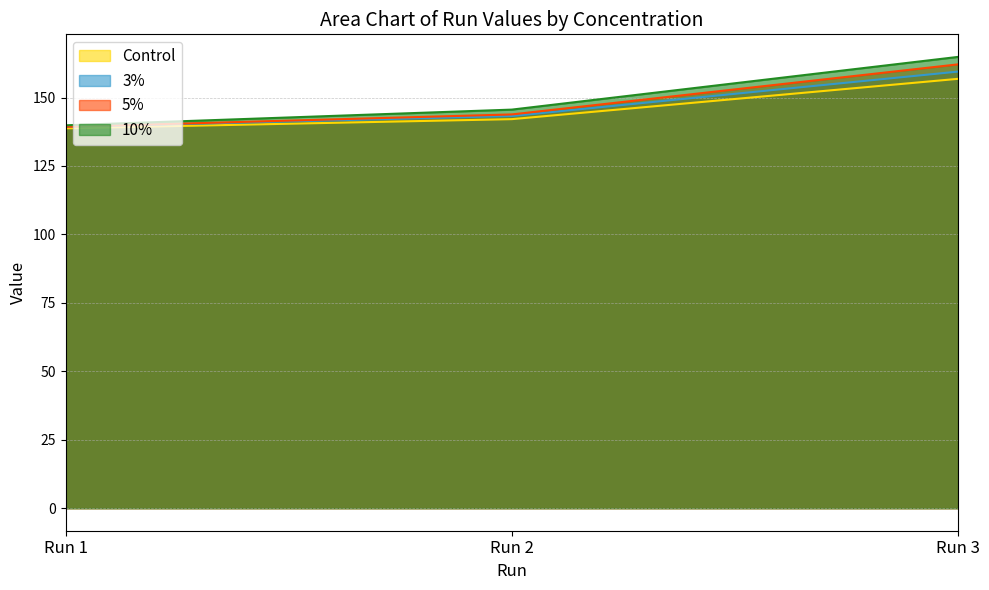

What is the difference between the maximum and minimum values in the 10% series?

25.0